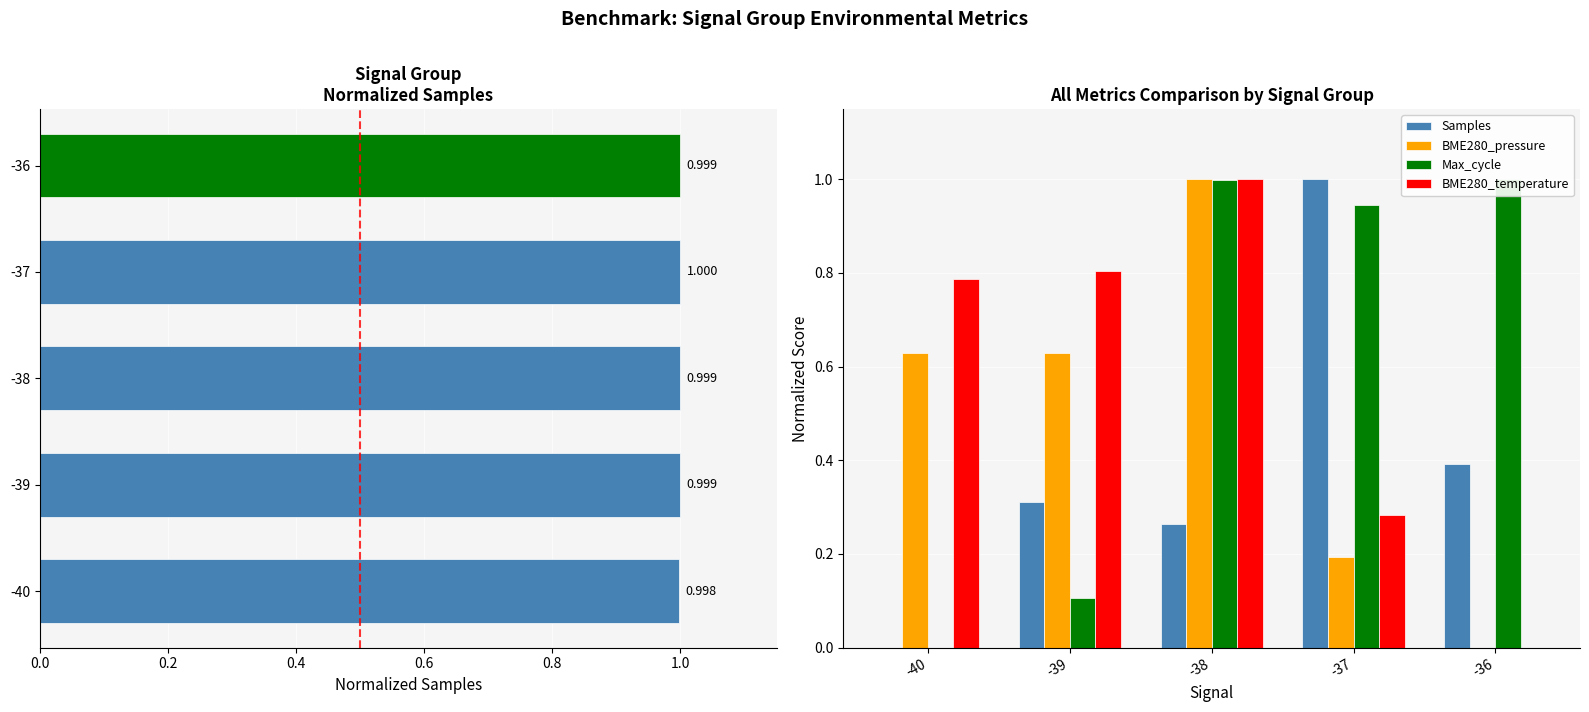

How many values in BME280_temperature are above zero?

4